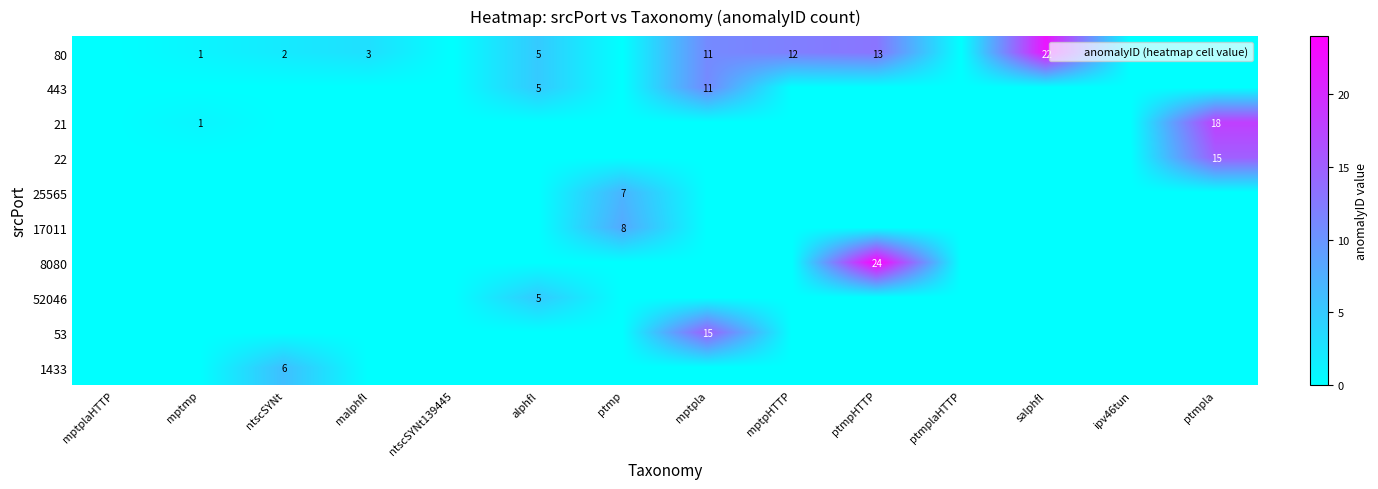

Between ntscSYNt139445 and salphfl, which series saw the biggest shift?

80